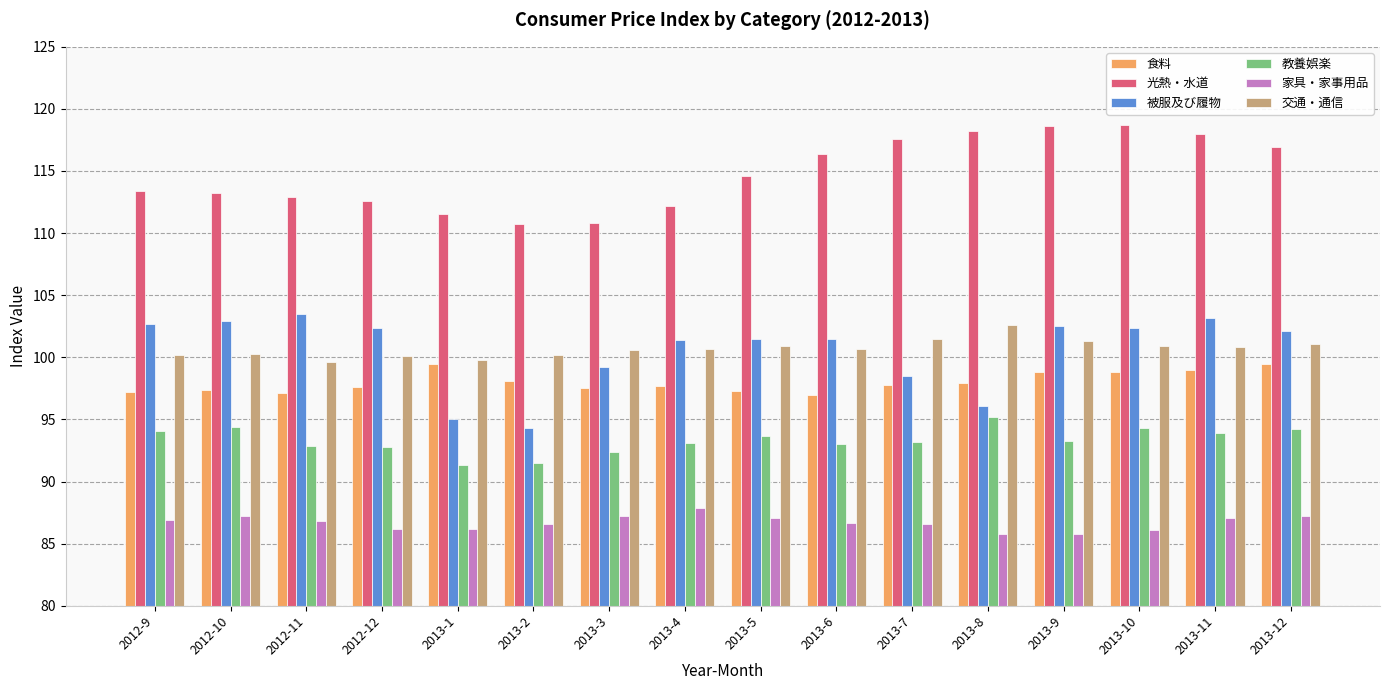

What is the average value of the 教養娯楽 series?

93.3